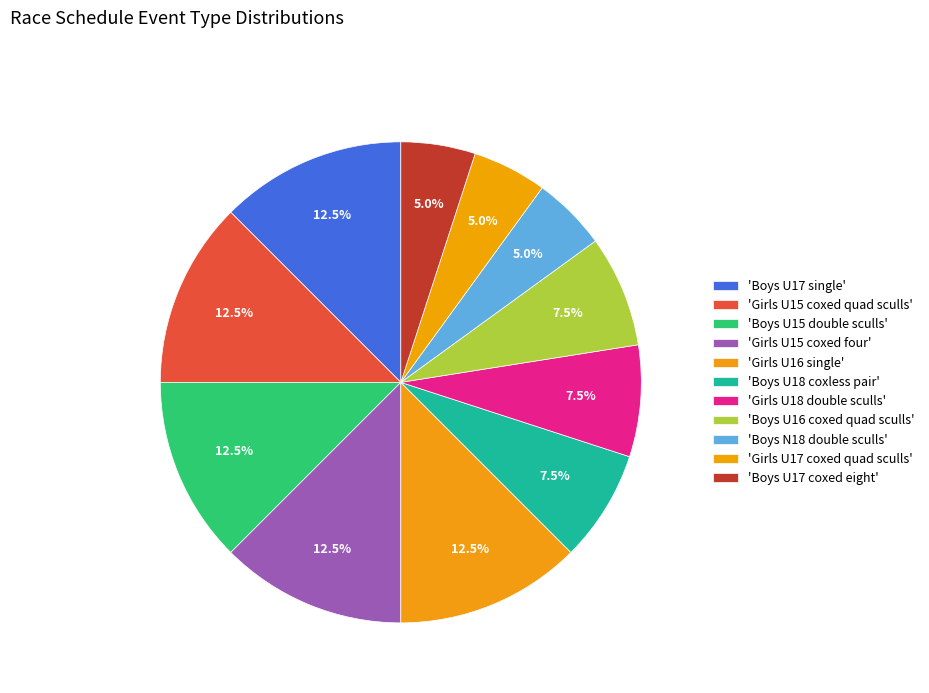

Count the number of slices in the pie.

11